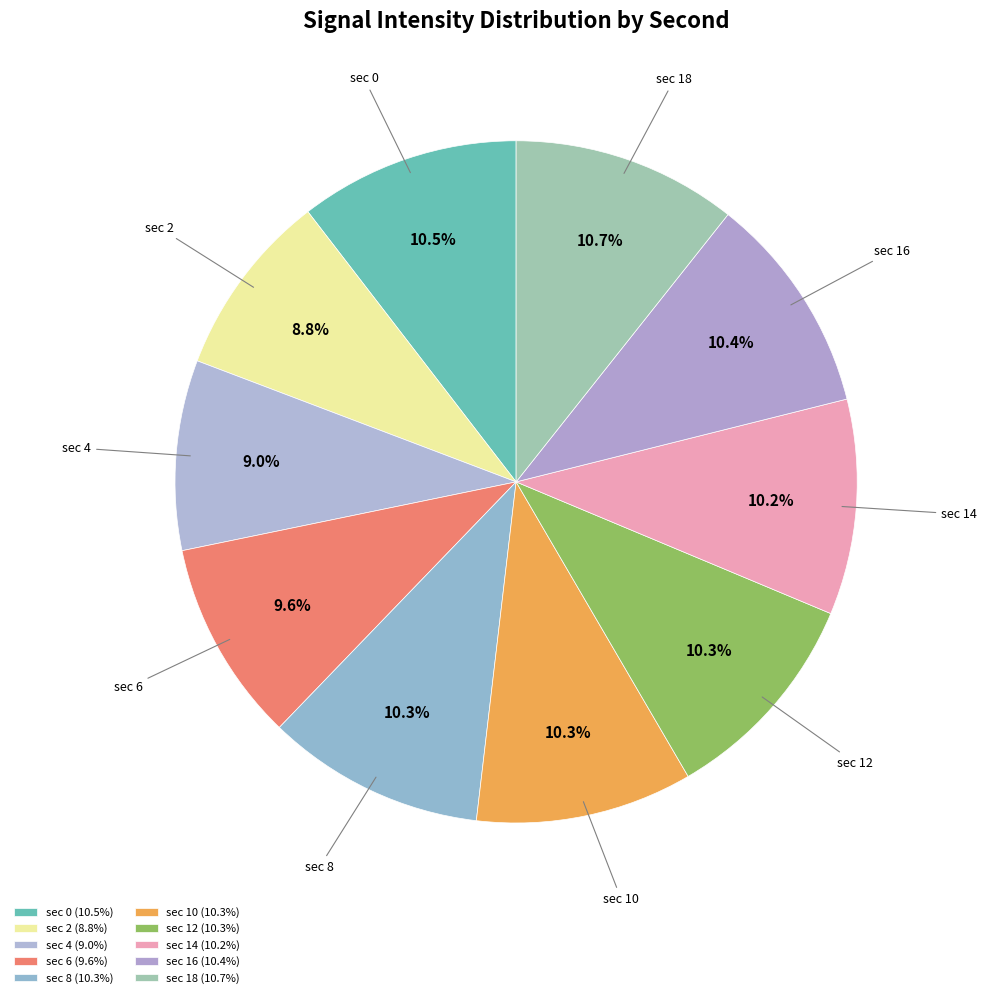

How many segments does this pie chart have?

10